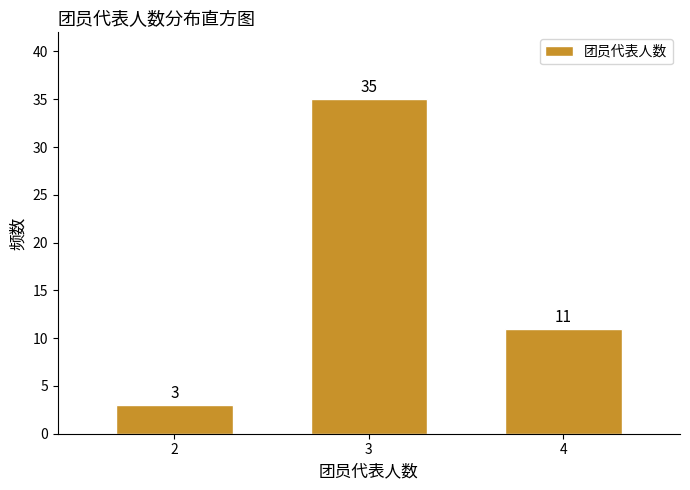

Reading left to right, transcribe all the data shown in this chart.

3	35	11